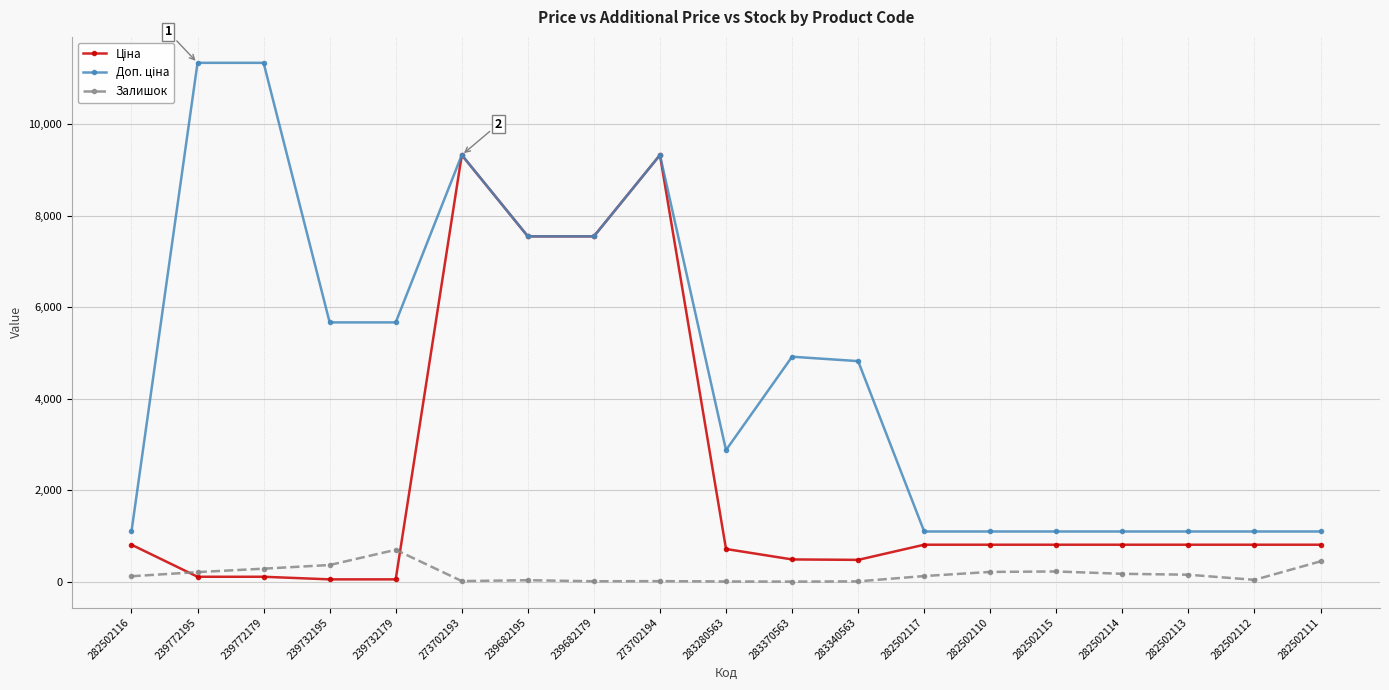

At how many categories does at least one series exceed 5891?

6